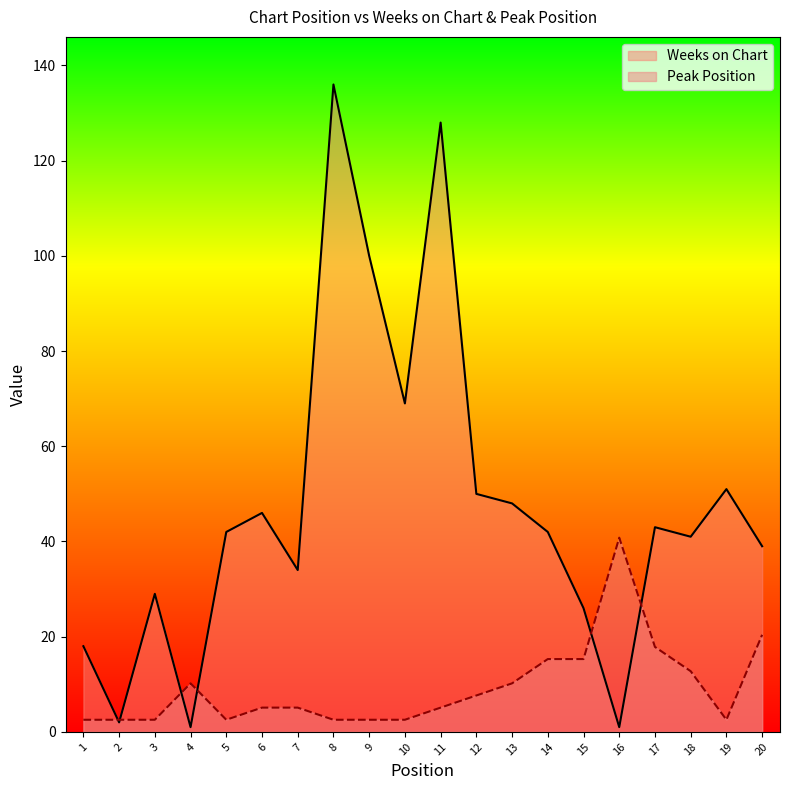

Which series changed the most between 2 and 16?

Peak Position